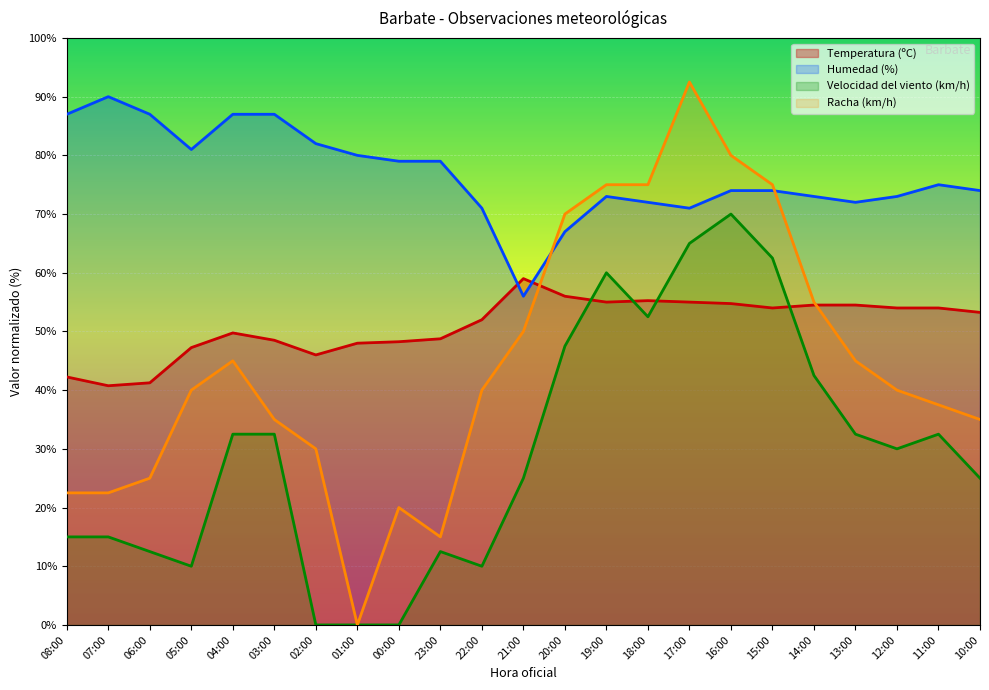

Reading left to right, transcribe all the data shown in this chart.

Temperatura (ºC): 42.2	40.8	41.2	47.2	49.7	48.5	46.0	48.0	48.2	48.8	52.0	59.0	56.0	55.0	55.2	55.0	54.8	54.0	54.5	54.5	54.0	54.0	53.2
Humedad (%): 87.0	90.0	87.0	81.0	87.0	87.0	82.0	80.0	79.0	79.0	71.0	56.0	67.0	73.0	72.0	71.0	74.0	74.0	73.0	72.0	73.0	75.0	74.0
Velocidad del viento (km/h): 15.0	15.0	12.5	10.0	32.5	32.5	0.0	0.0	0.0	12.5	10.0	25.0	47.5	60.0	52.5	65.0	70.0	62.5	42.5	32.5	30.0	32.5	25.0
Racha (km/h): 22.5	22.5	25.0	40.0	45.0	35.0	30.0	0.0	20.0	15.0	40.0	50.0	70.0	75.0	75.0	92.5	80.0	75.0	55.0	45.0	40.0	37.5	35.0